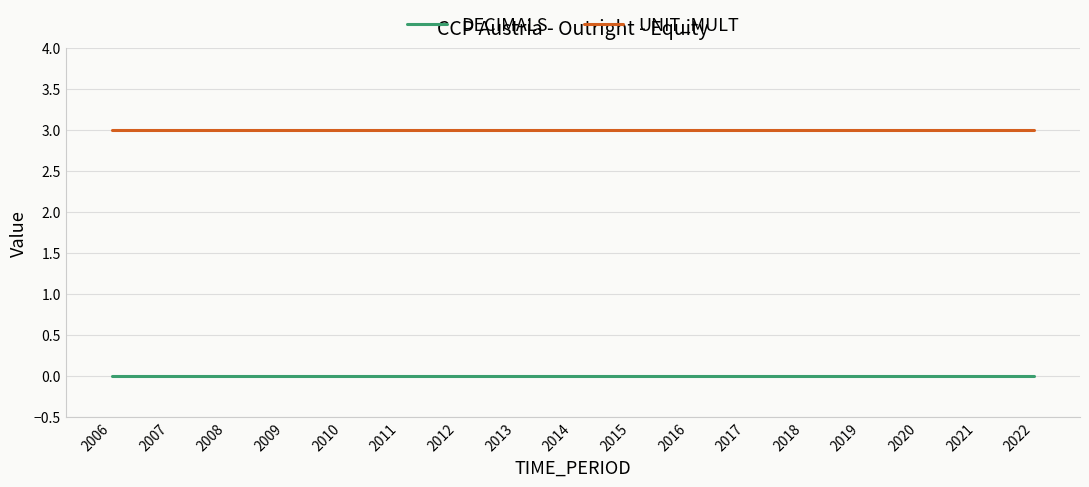

Which series has the largest total across all categories?

UNIT_MULT